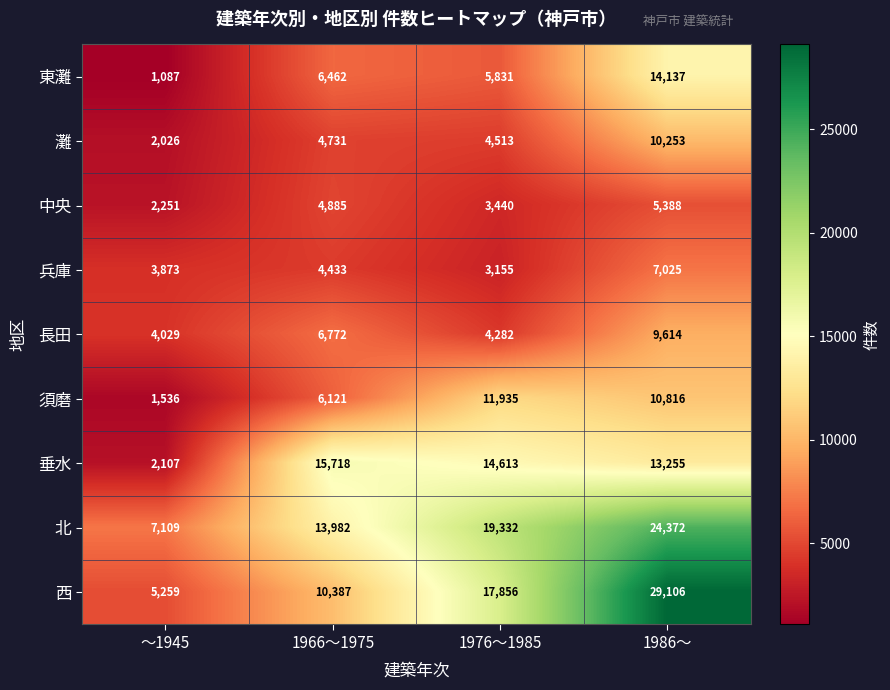

What is the approximate value of 北 at ～1945?

7109